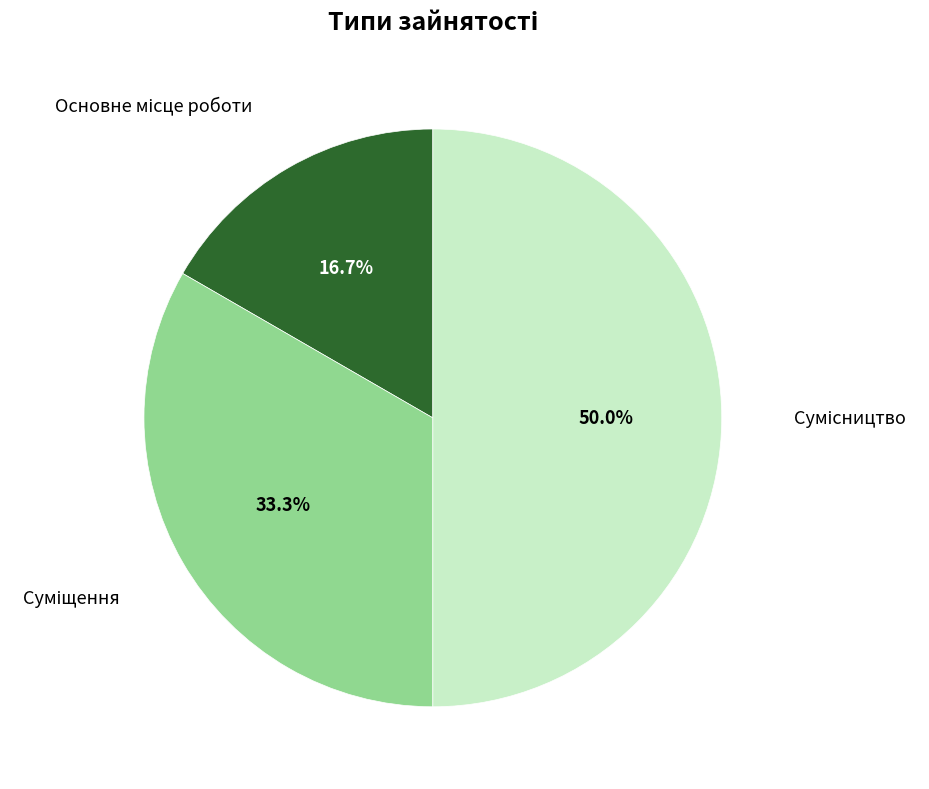

Count the number of slices in the pie.

3